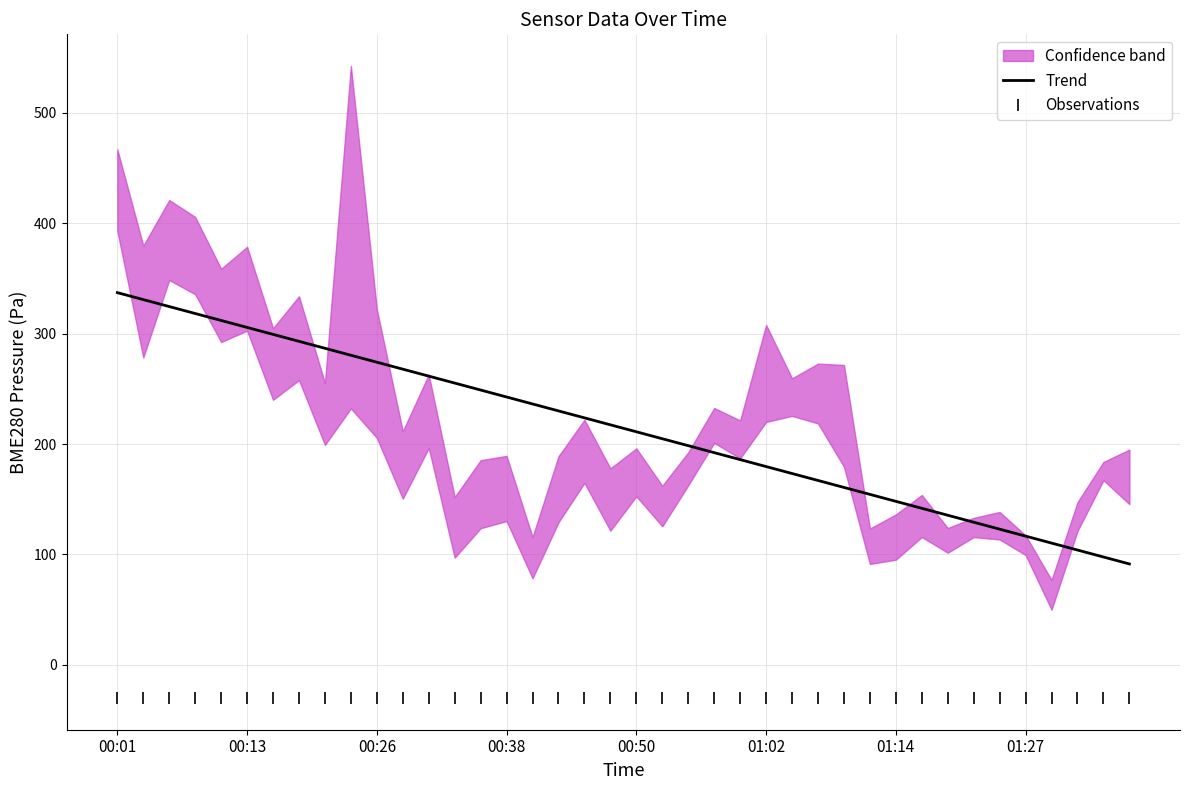

True or false: Observations and Trend cross at least once.

False